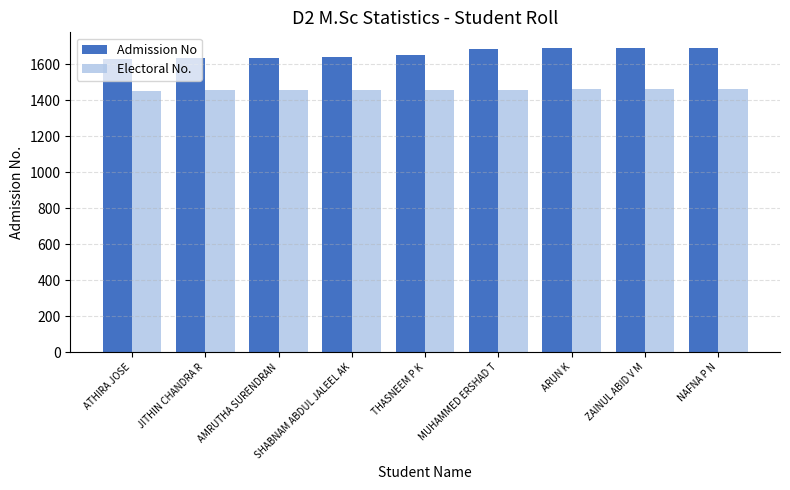

At ARUN K, list the series in order from largest to smallest.

Admission No, Electoral No.